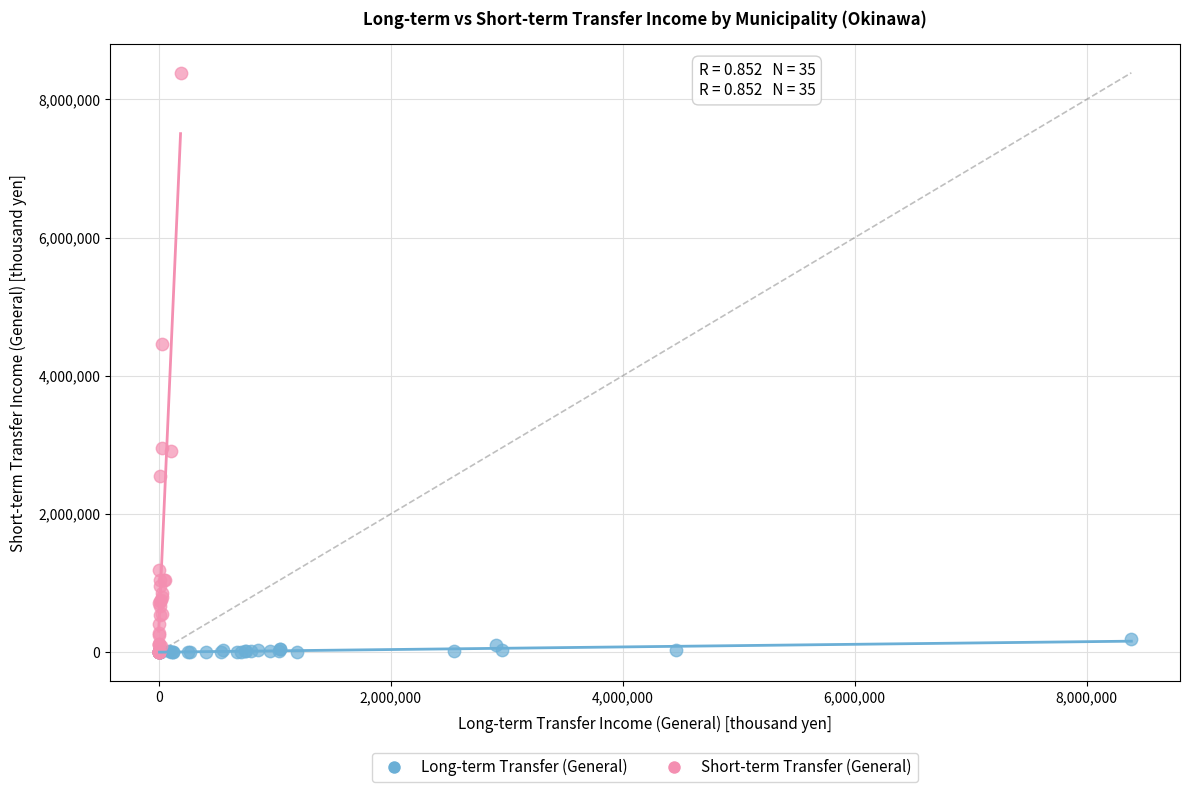

Which series has the largest Y range (max minus min)?

Short-term Transfer (General)